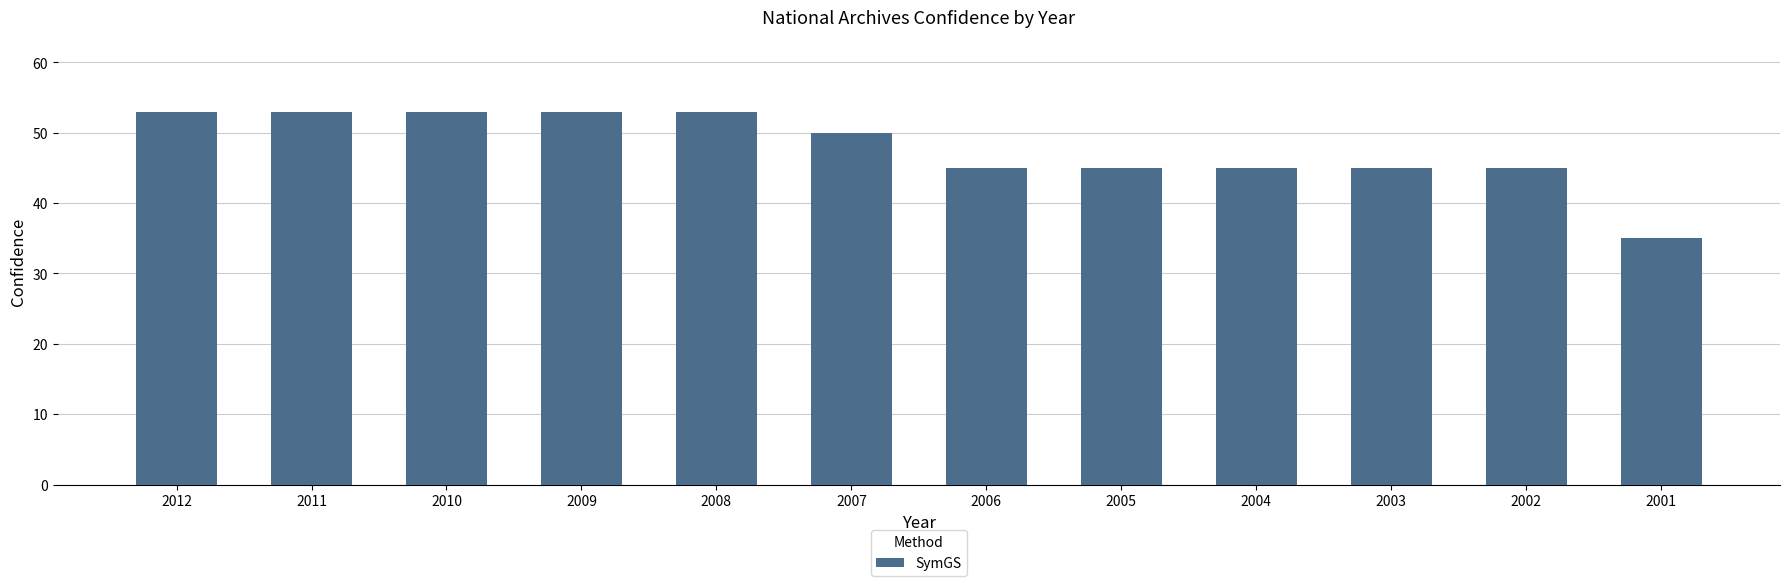

The value at 2010 is 53. True or false?

True